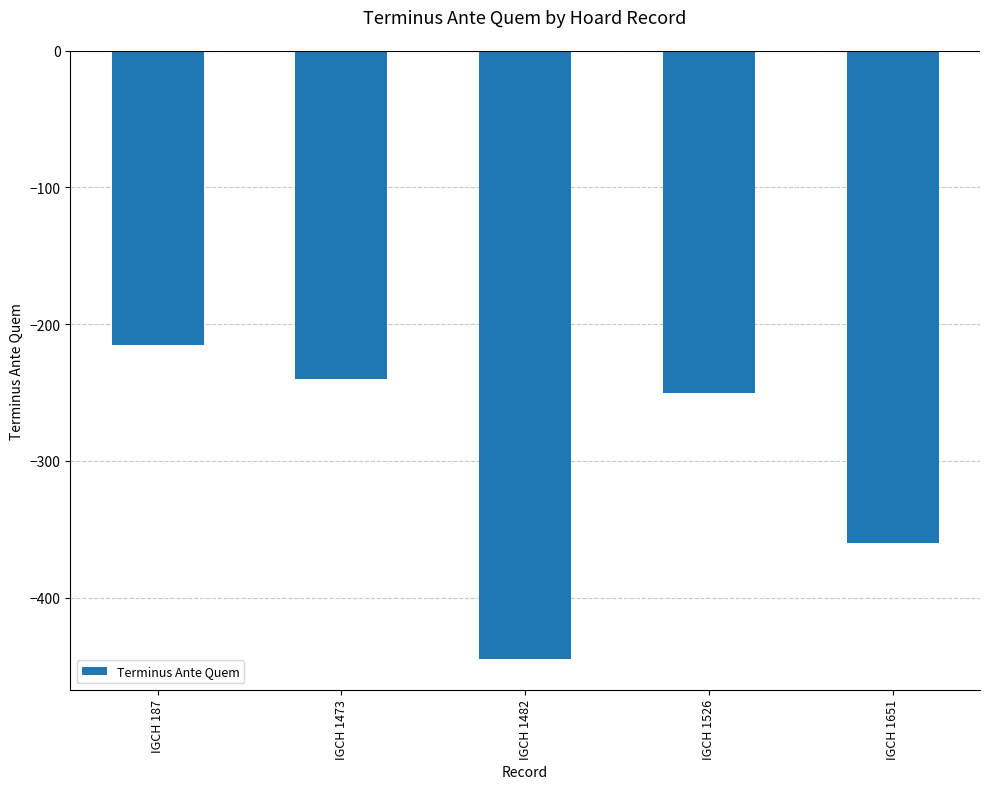

List the labels in order of value, smallest first.

IGCH 1482, IGCH 1651, IGCH 1526, IGCH 1473, IGCH 187